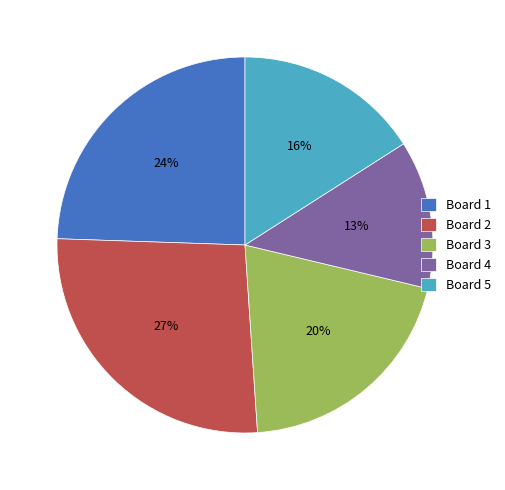

The Board 2 slice represents 15% of the pie. True or false?

False